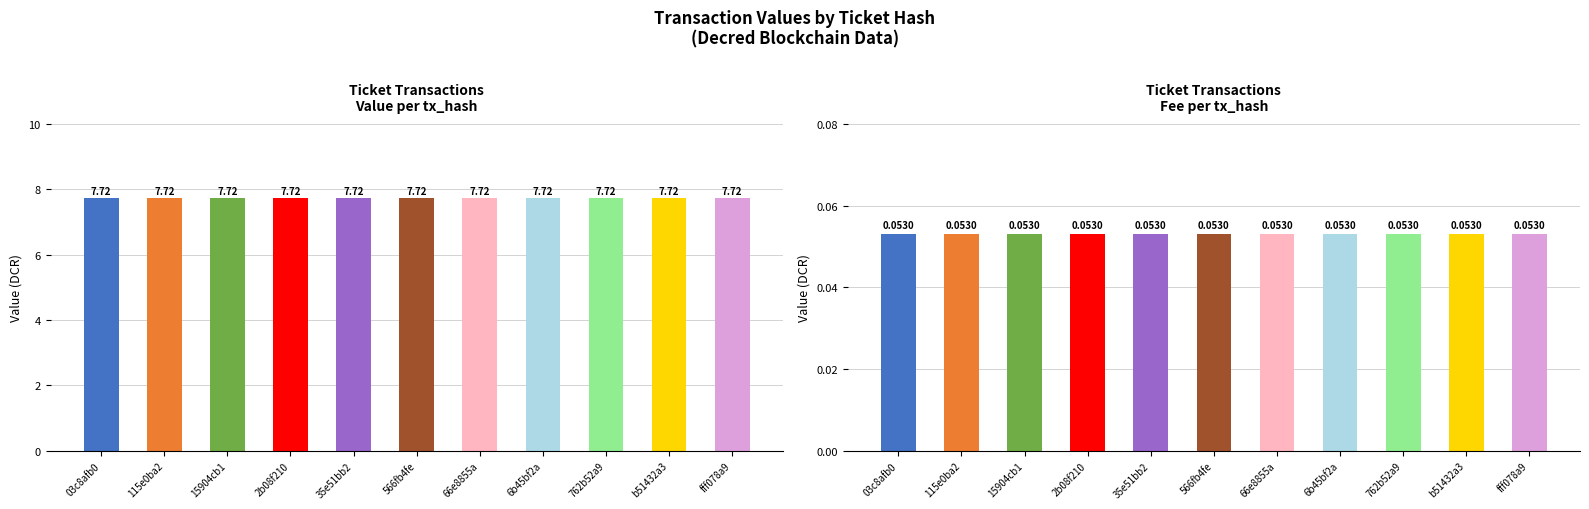

What is the minimum value shown in the chart?

0.1